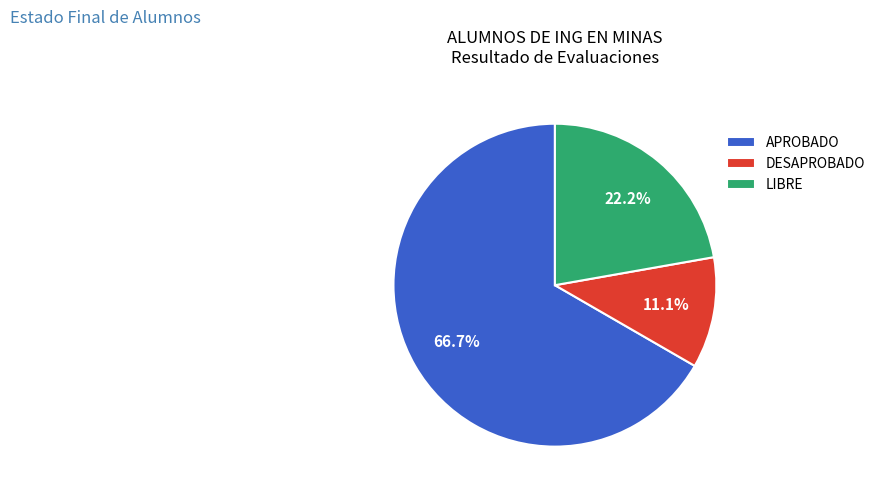

Approximately how many times larger is the value at APROBADO compared to LIBRE?

3.0